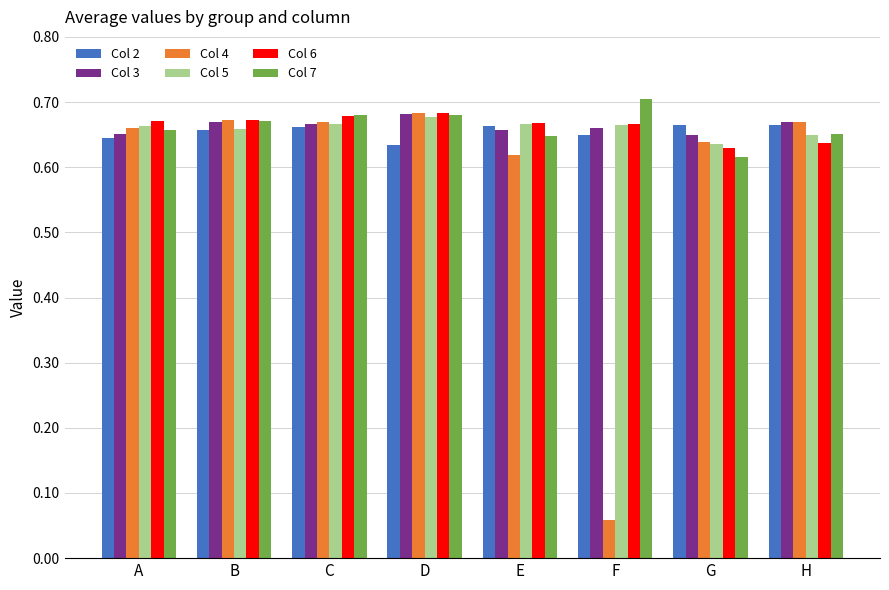

Count the Col 3 values in the range 0 to 1.

8